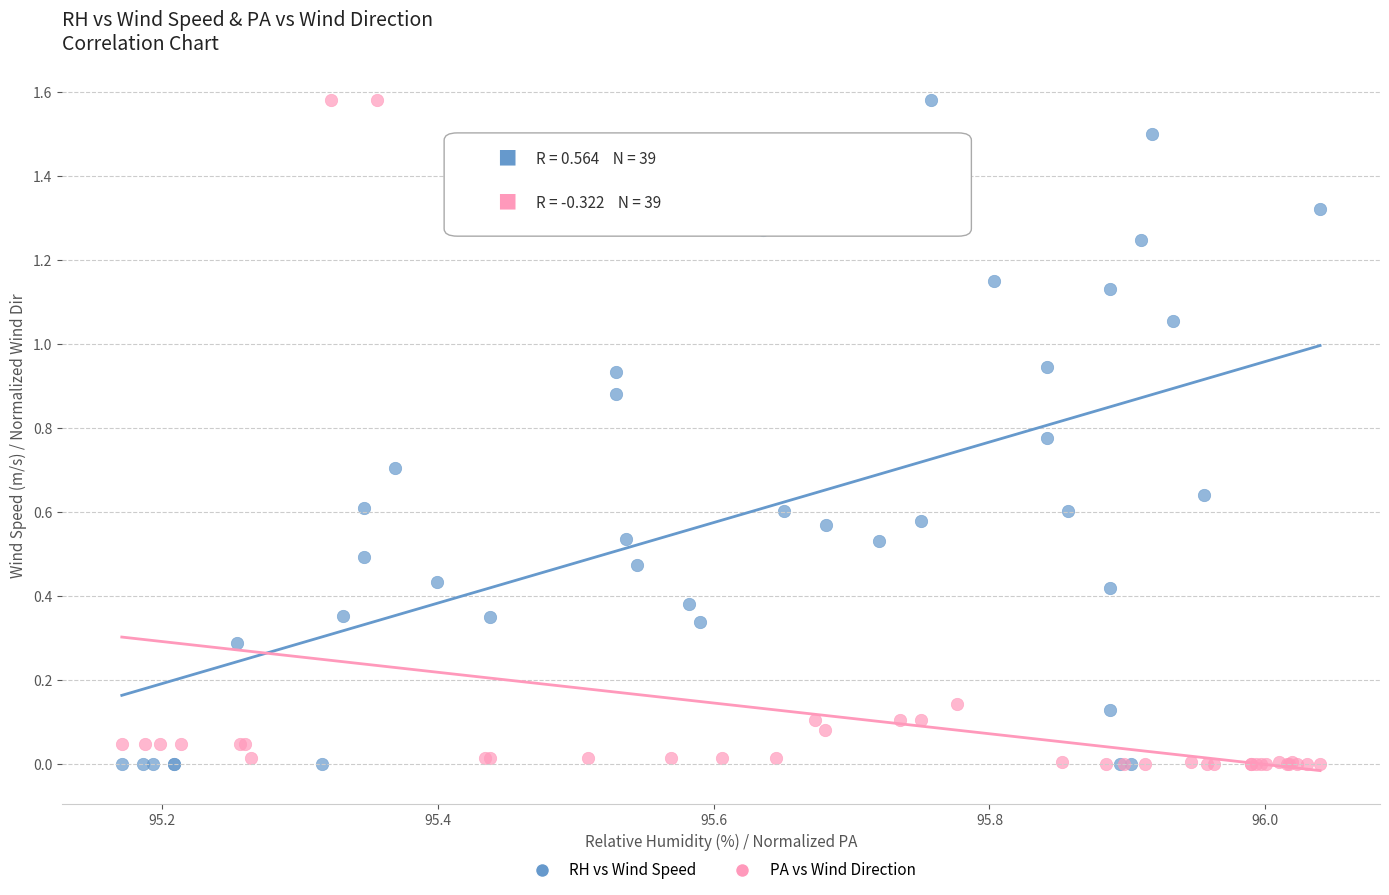

What are all the series names shown in the legend?

RH vs Wind Speed, PA vs Wind Direction